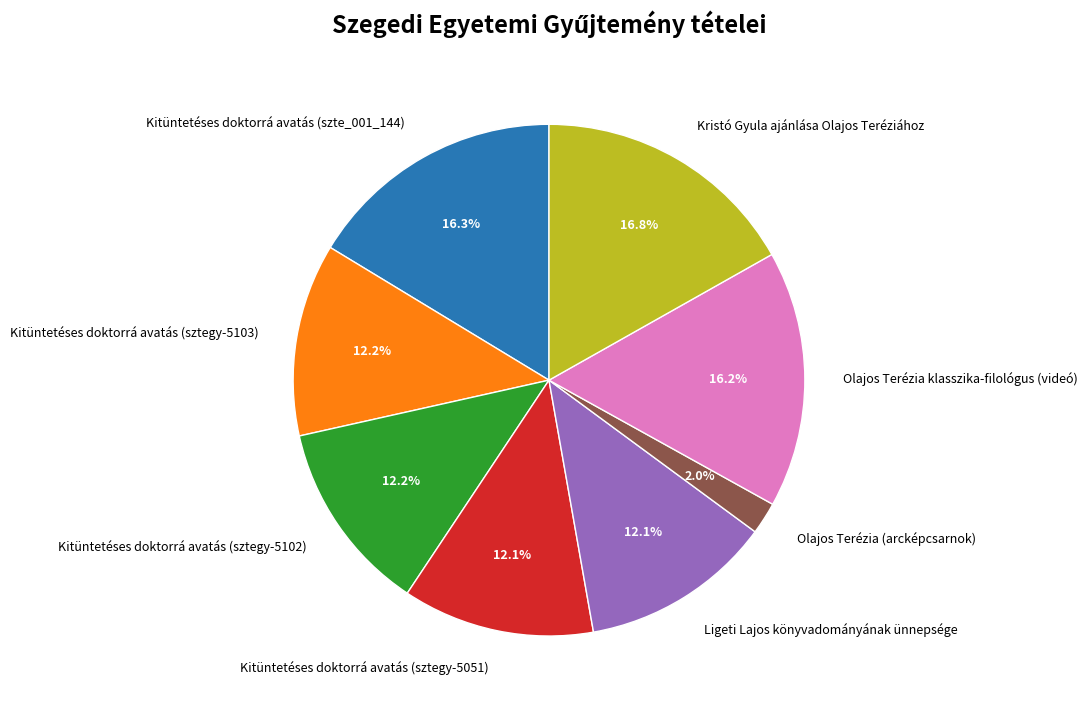

Is the sum of Olajos Terézia (arcképcsarnok) and Kitüntetéses doktorrá avatás (szte_001_144) greater than half?

No